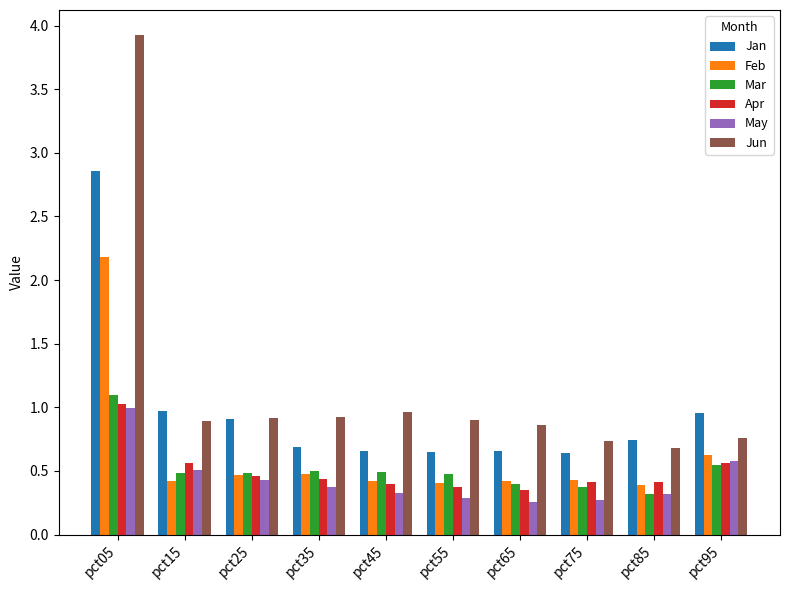

Which series has the widest spread of values?

Jun